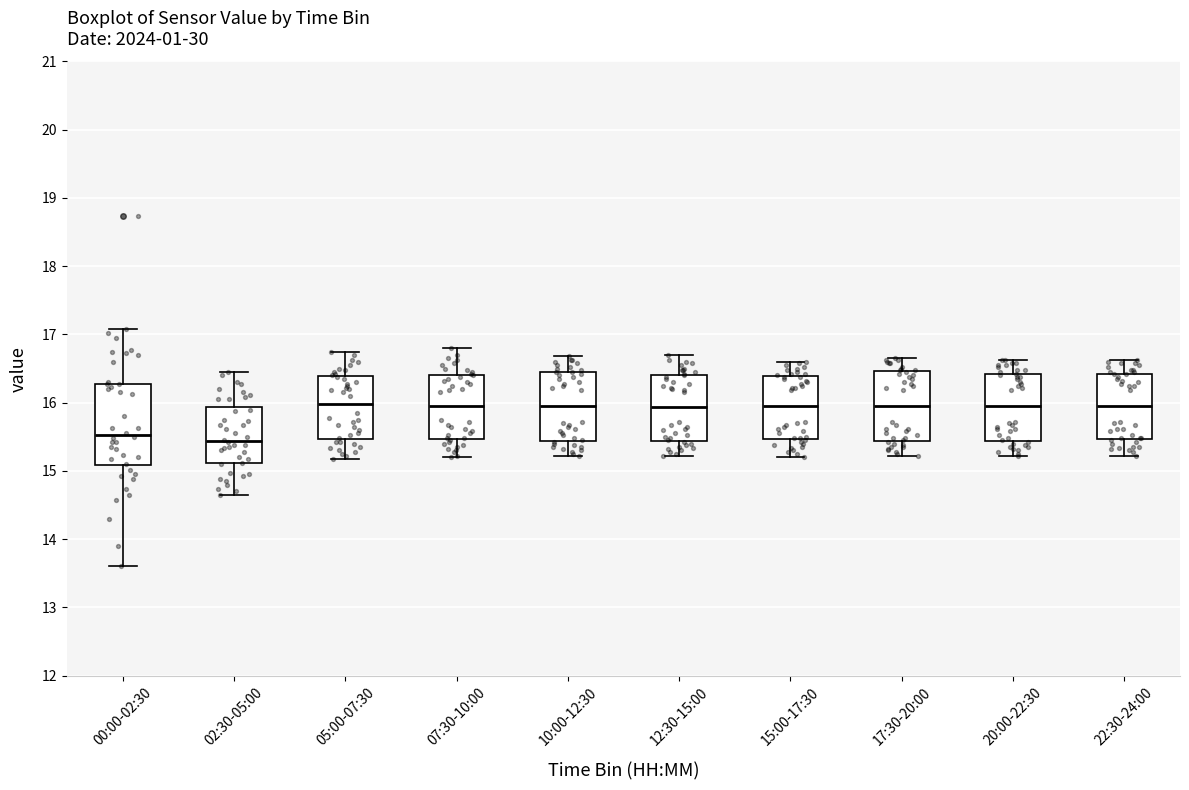

Reading left to right, read every box against the y-axis: the position of its median line, the range the box covers, and the ends of its whiskers. The values are not printed on the chart, so give them approximately, as read against the axis.

00:00-02:30: median 15.5, box 15.1 to 16.3, whiskers 13.6 to 17.1
02:30-05:00: median 15.4, box 15.1 to 15.9, whiskers 14.7 to 16.5
05:00-07:30: median 16.0, box 15.5 to 16.4, whiskers 15.2 to 16.8
07:30-10:00: median 16.0, box 15.5 to 16.4, whiskers 15.2 to 16.8
10:00-12:30: median 16.0, box 15.4 to 16.5, whiskers 15.2 to 16.7
12:30-15:00: median 15.9, box 15.4 to 16.4, whiskers 15.2 to 16.7
15:00-17:30: median 16.0, box 15.5 to 16.4, whiskers 15.2 to 16.6
17:30-20:00: median 16.0, box 15.4 to 16.5, whiskers 15.2 to 16.7
20:00-22:30: median 16.0, box 15.4 to 16.4, whiskers 15.2 to 16.6
22:30-24:00: median 16.0, box 15.5 to 16.4, whiskers 15.2 to 16.6